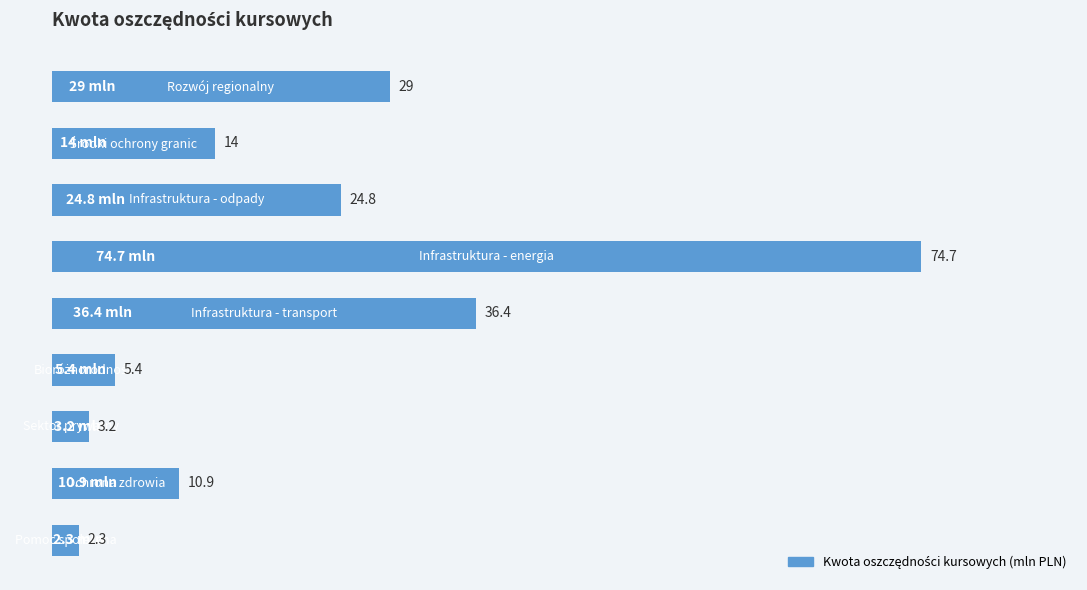

What is the average value?

22.3